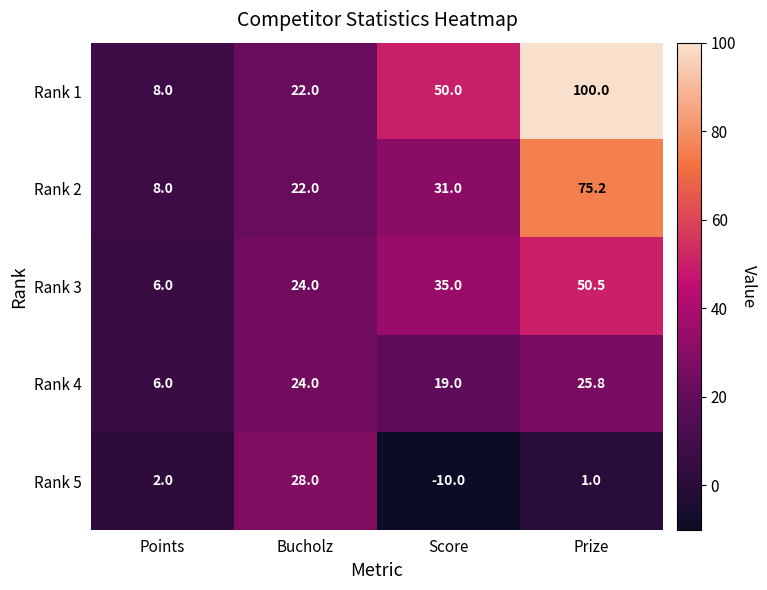

Is it true that Rank 3 equals 24.0 at Bucholz?

True